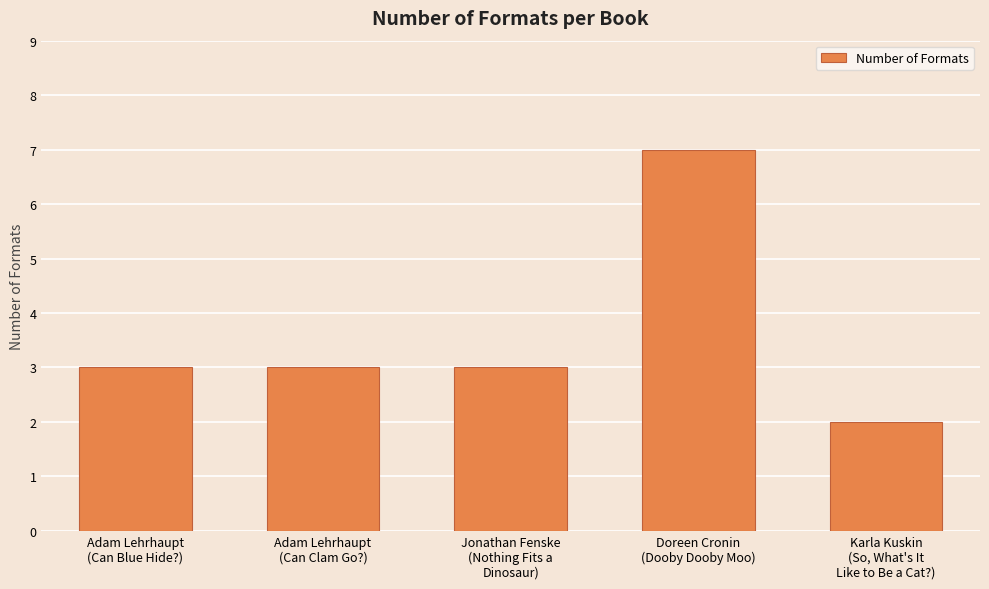

What value does the data have at Jonathan Fenske
(Nothing Fits a
Dinosaur)?

3